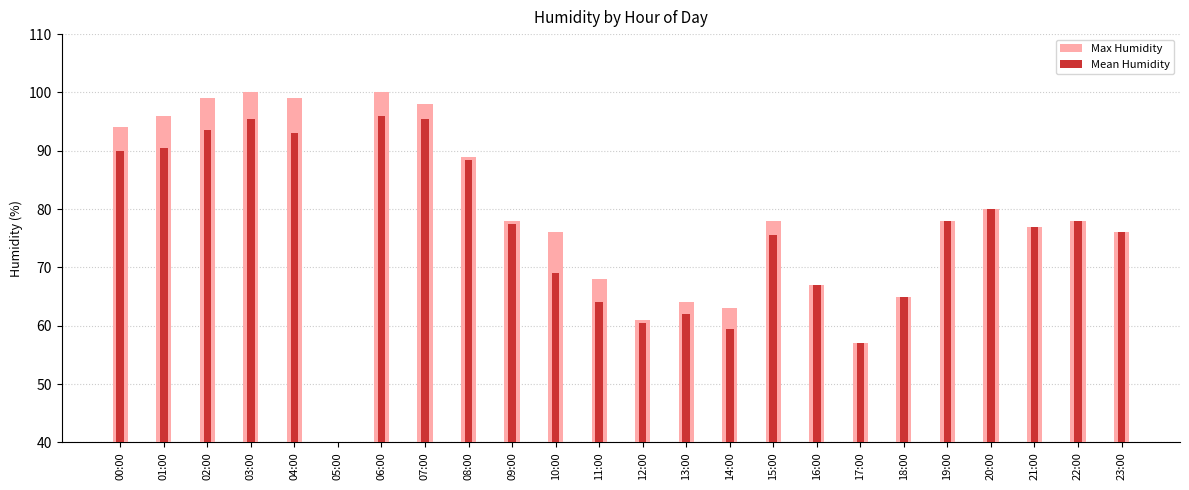

The value of Mean Humidity at 17:00 is 57.0. True or false?

True